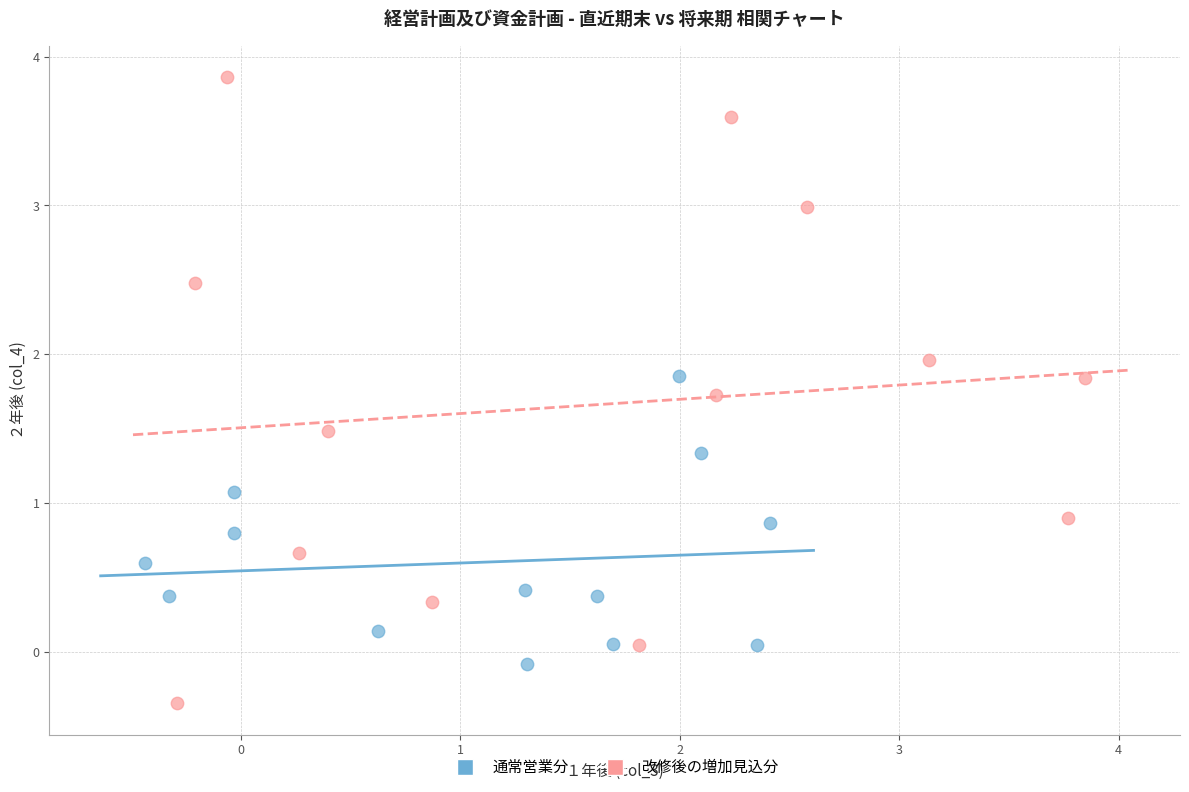

What are all the series names shown in the legend?

通常営業分, 改修後の増加見込分